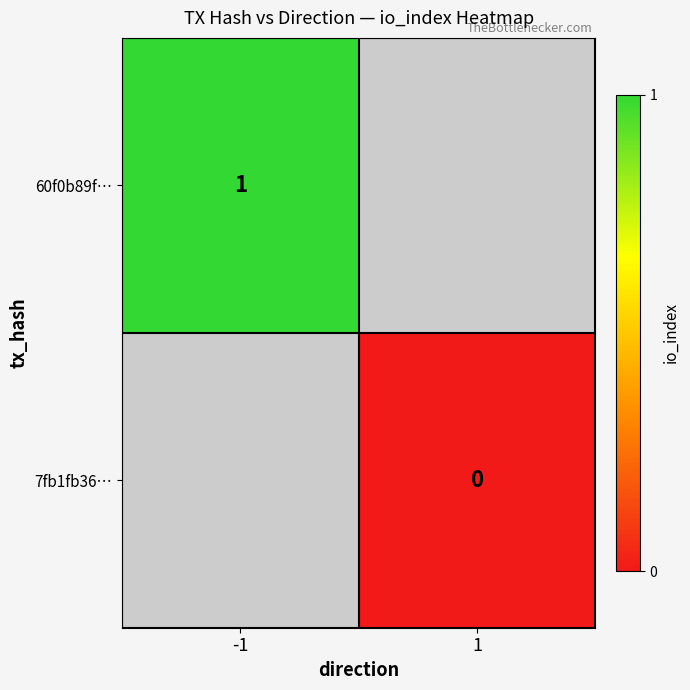

Is the value of 7fb1fb36… at 1 greater than the value of 60f0b89f… at -1?

No